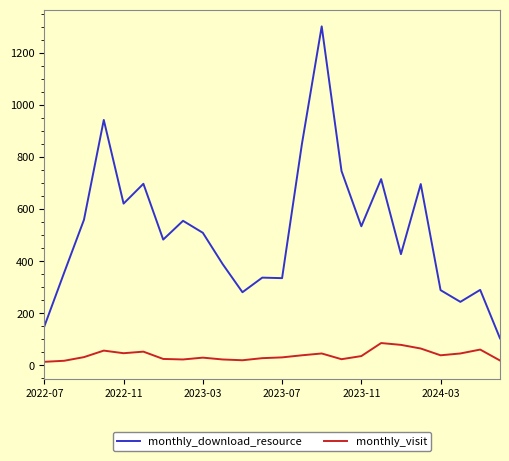

What is the difference between the maximum and minimum values in the monthly_visit series?

72